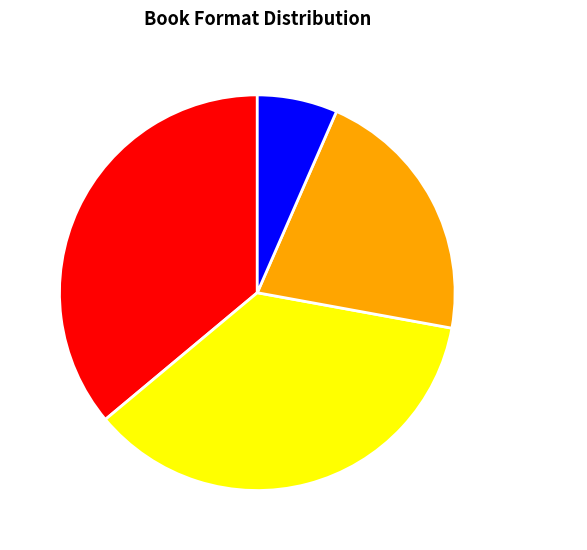

Combined, do Hardcover and Trade Paperback account for over 50%?

Yes